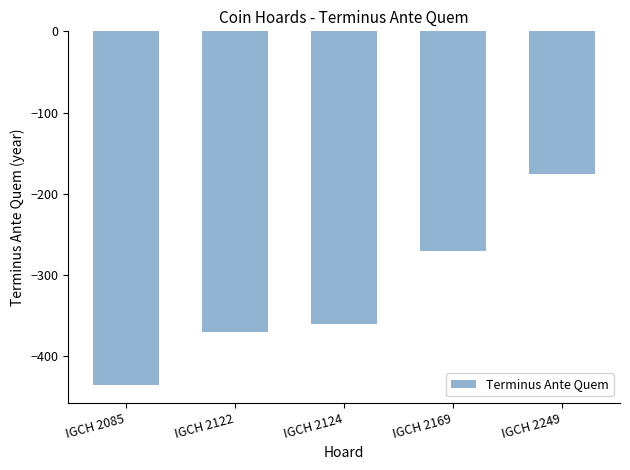

Rank the categories by value from lowest to highest.

IGCH 2085, IGCH 2122, IGCH 2124, IGCH 2169, IGCH 2249